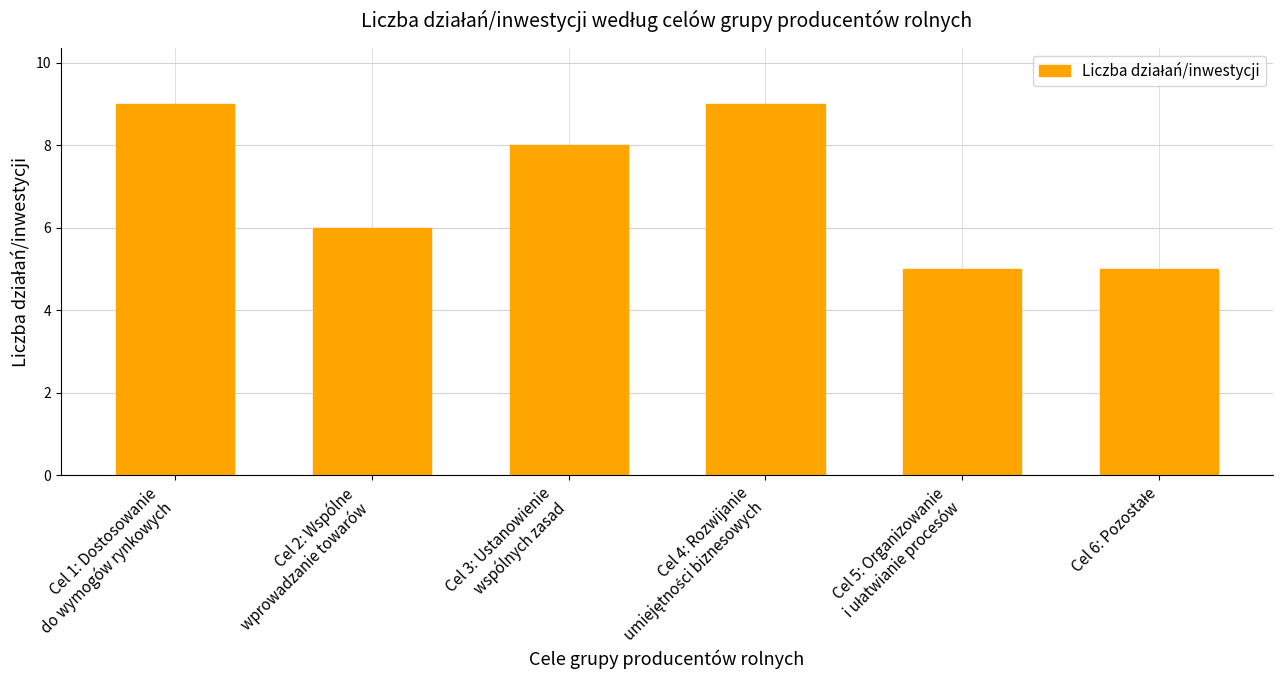

What is the average value?

7